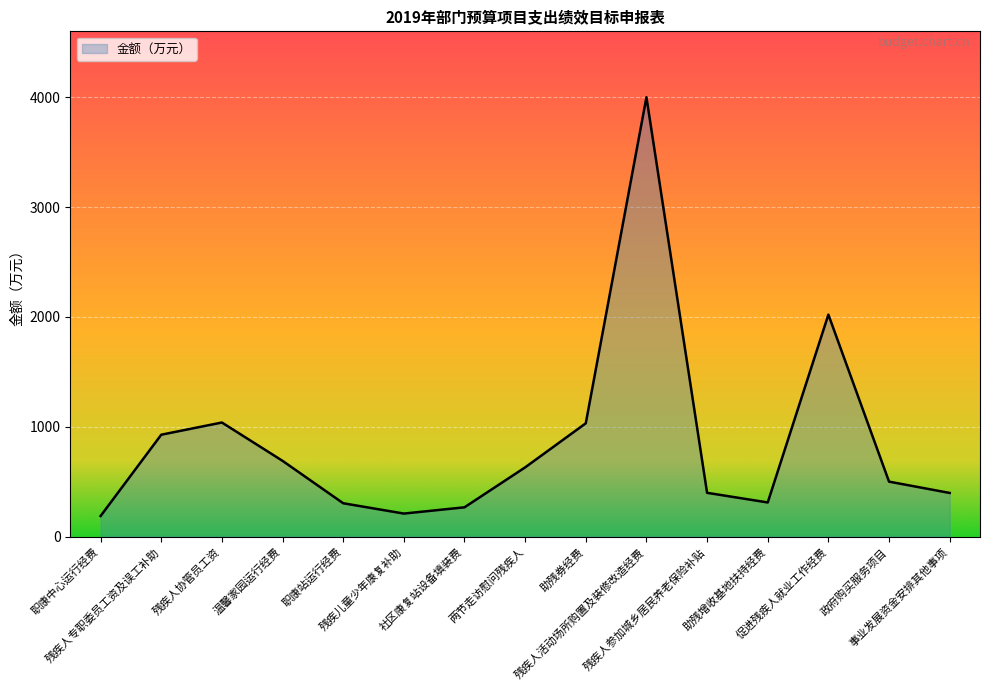

What is the minimum value shown in the chart?

188.0